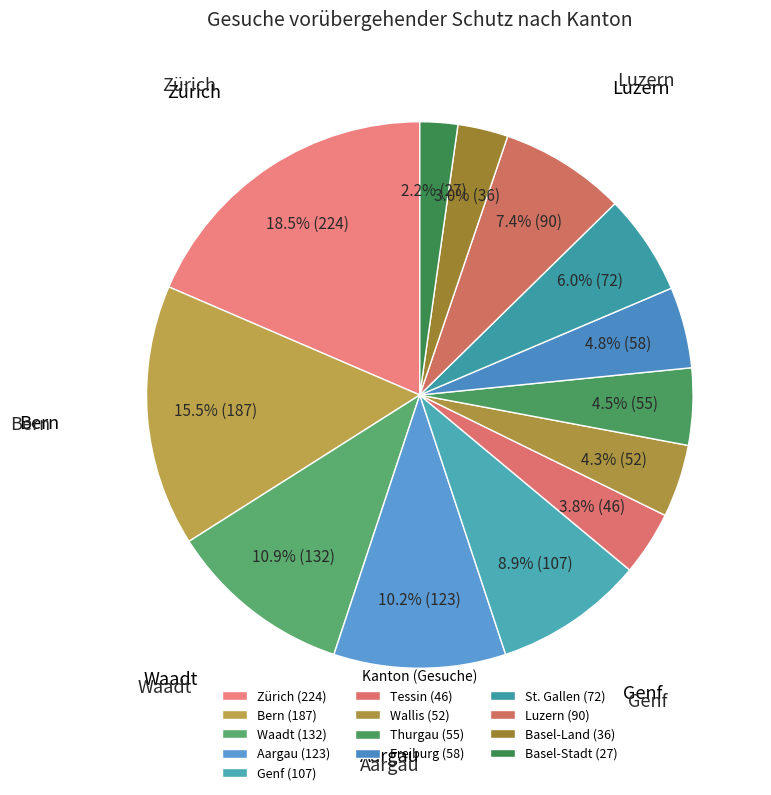

Do Freiburg and St. Gallen together represent more than half of the pie?

No